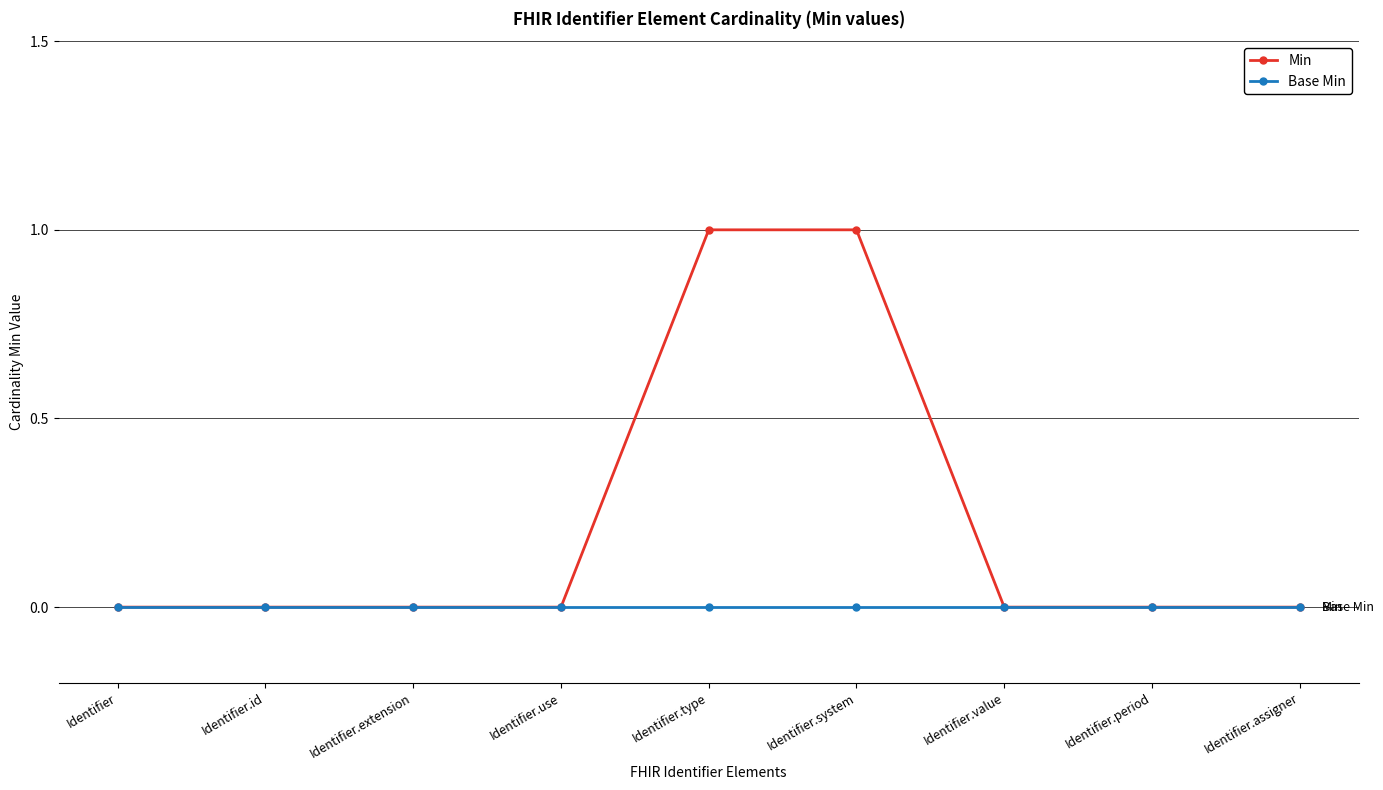

What position from the left is Identifier.assigner?

9